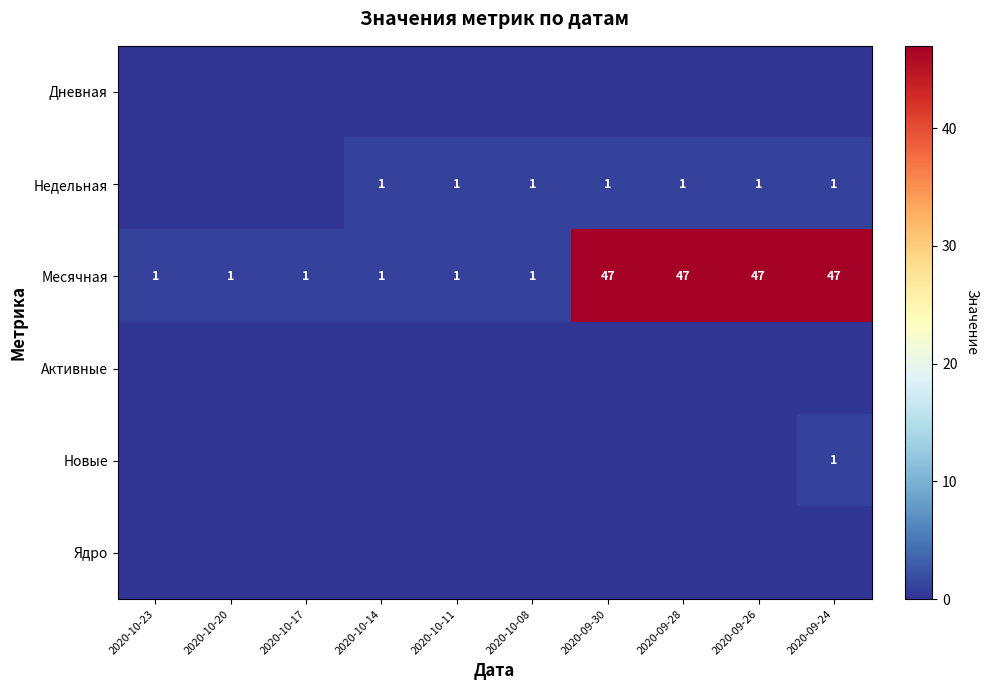

True or false: Недельная has a value of 1 at 2020-09-24.

True